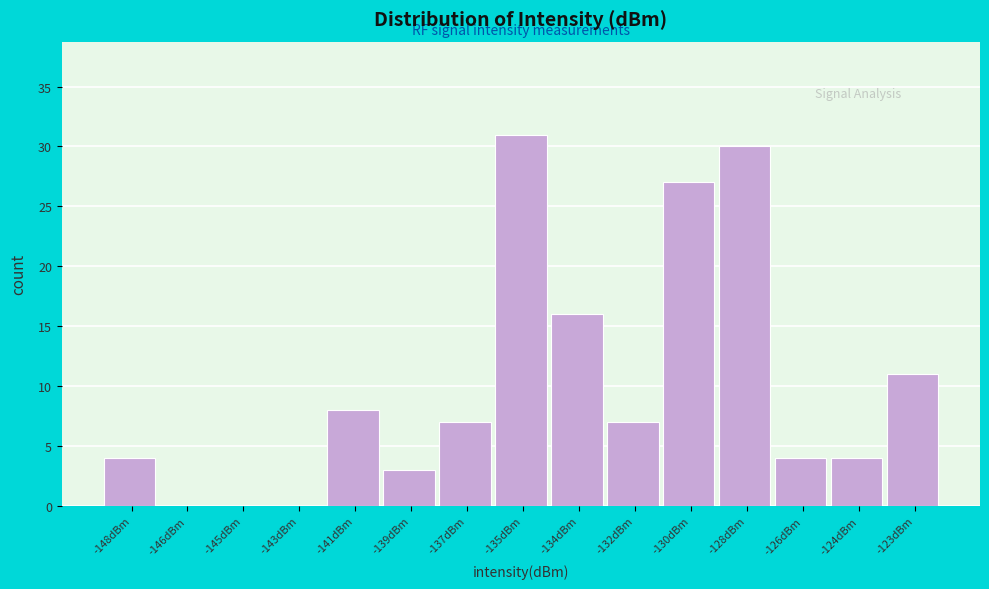

Reading left to right, transcribe all the data shown in this chart.

-148dBm=4	-146dBm=0	-145dBm=0	-143dBm=0	-141dBm=8	-139dBm=3	-137dBm=7	-135dBm=31	-134dBm=16	-132dBm=7	-130dBm=27	-128dBm=30	-126dBm=4	-124dBm=4	-123dBm=11